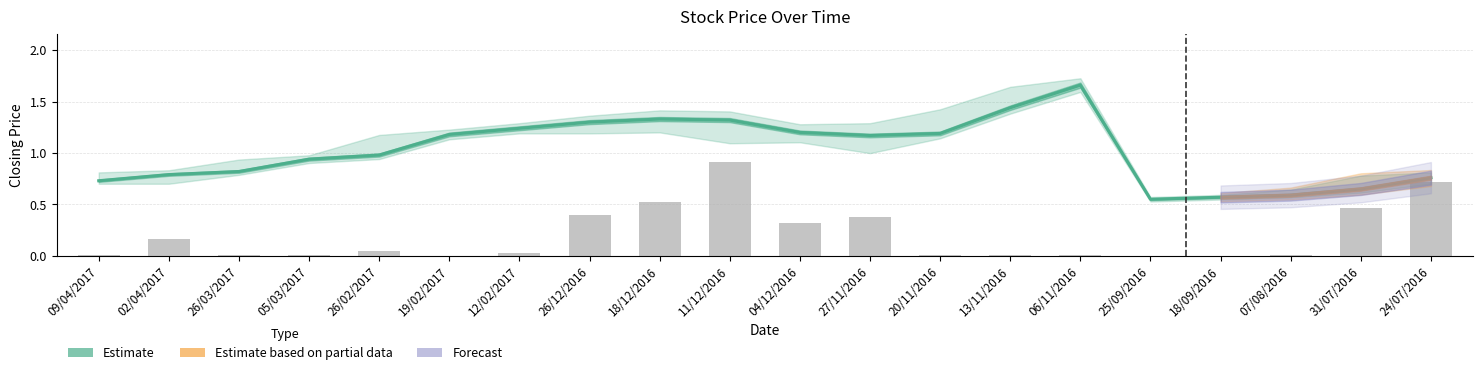

Reading left to right, what are all the values shown in this chart?

09/04/2017=0.7	02/04/2017=0.8	26/03/2017=0.8	05/03/2017=0.9	26/02/2017=1.0	19/02/2017=1.2	12/02/2017=1.2	26/12/2016=1.3	18/12/2016=1.3	11/12/2016=1.3	04/12/2016=1.2	27/11/2016=1.2	20/11/2016=1.2	13/11/2016=1.4	06/11/2016=1.7	25/09/2016=0.6	18/09/2016=0.6	07/08/2016=0.6	31/07/2016=0.7	24/07/2016=0.8